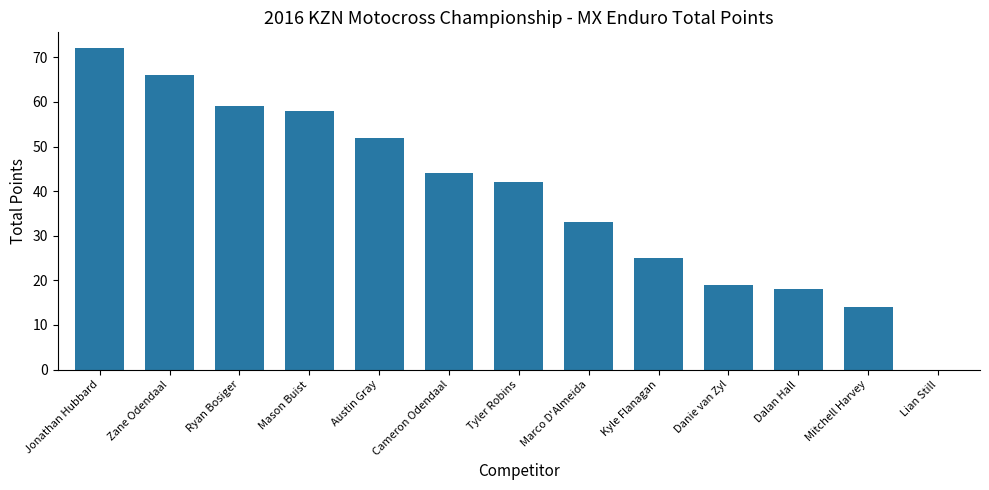

Which label corresponds to the largest value in the chart?

Jonathan Hubbard